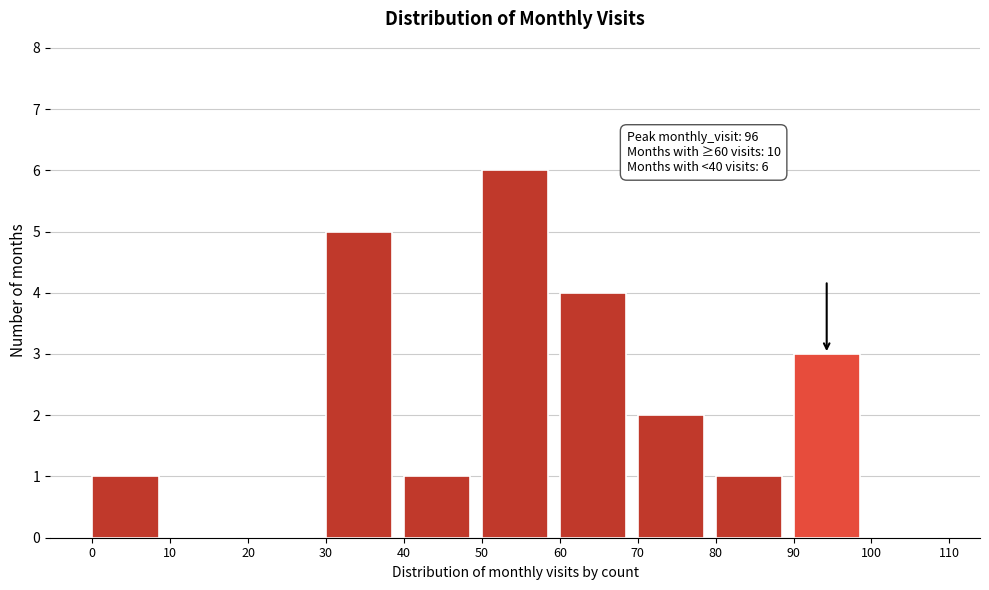

Which range on the x-axis has the tallest bar?

50 to 60